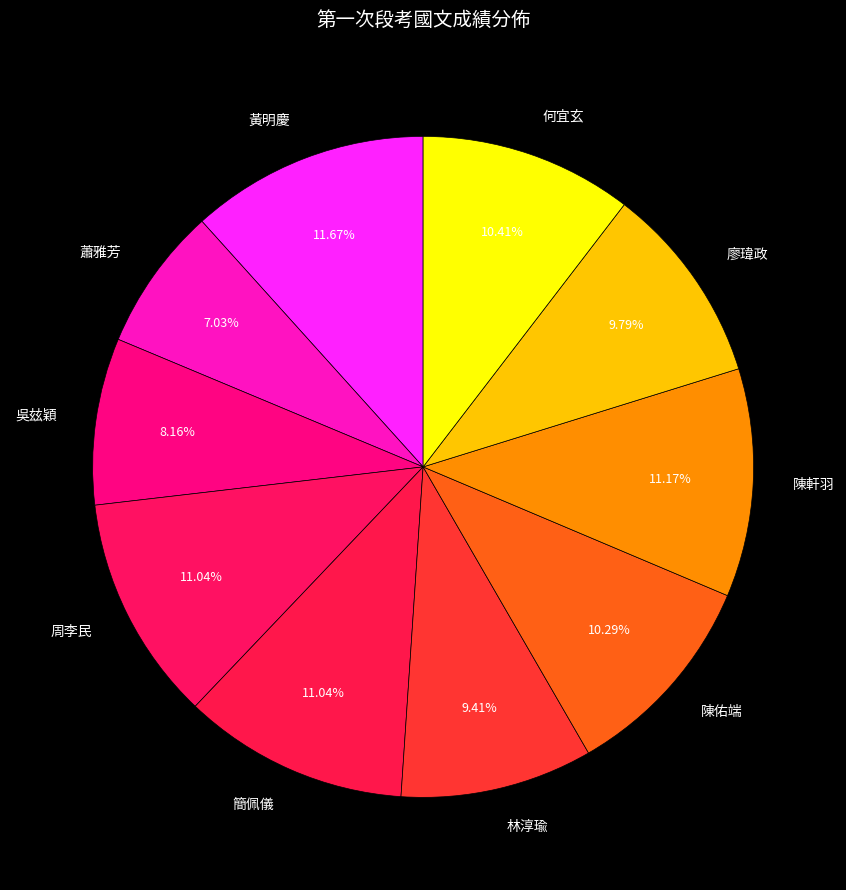

What is the ratio of the value at 何宜玄 to the value at 蕭雅芳?

1.5